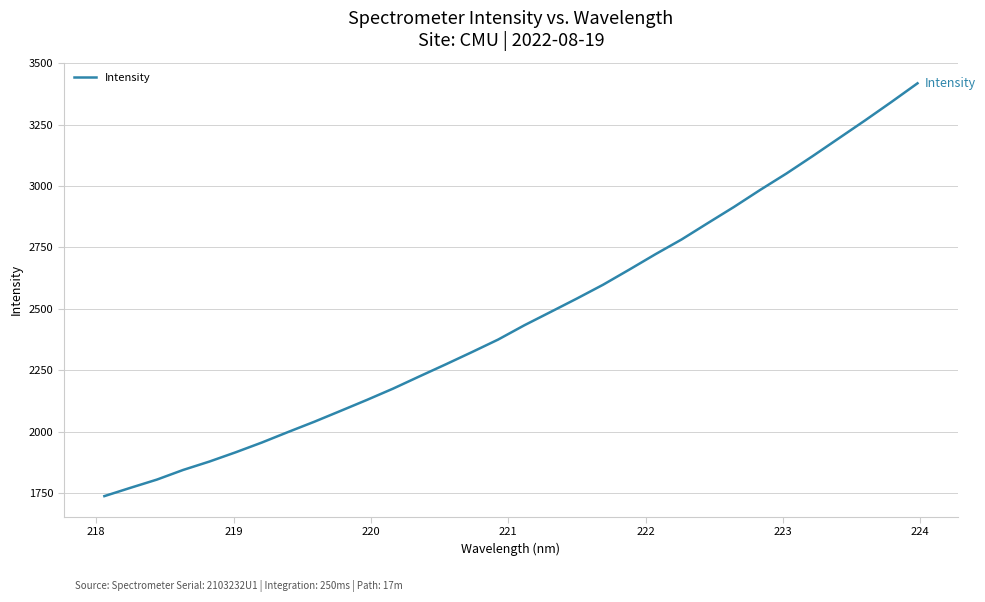

What is the difference between the maximum and minimum values?

1678.8